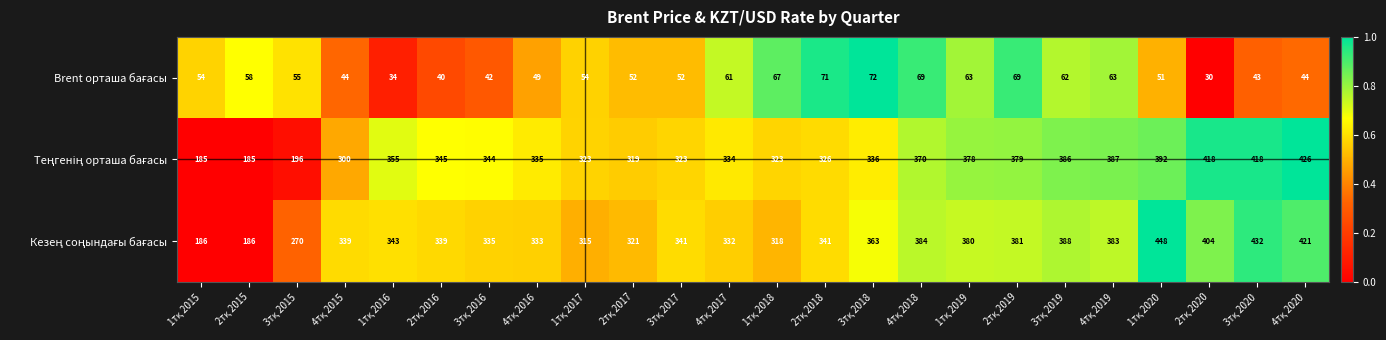

What is the smallest value displayed?

30